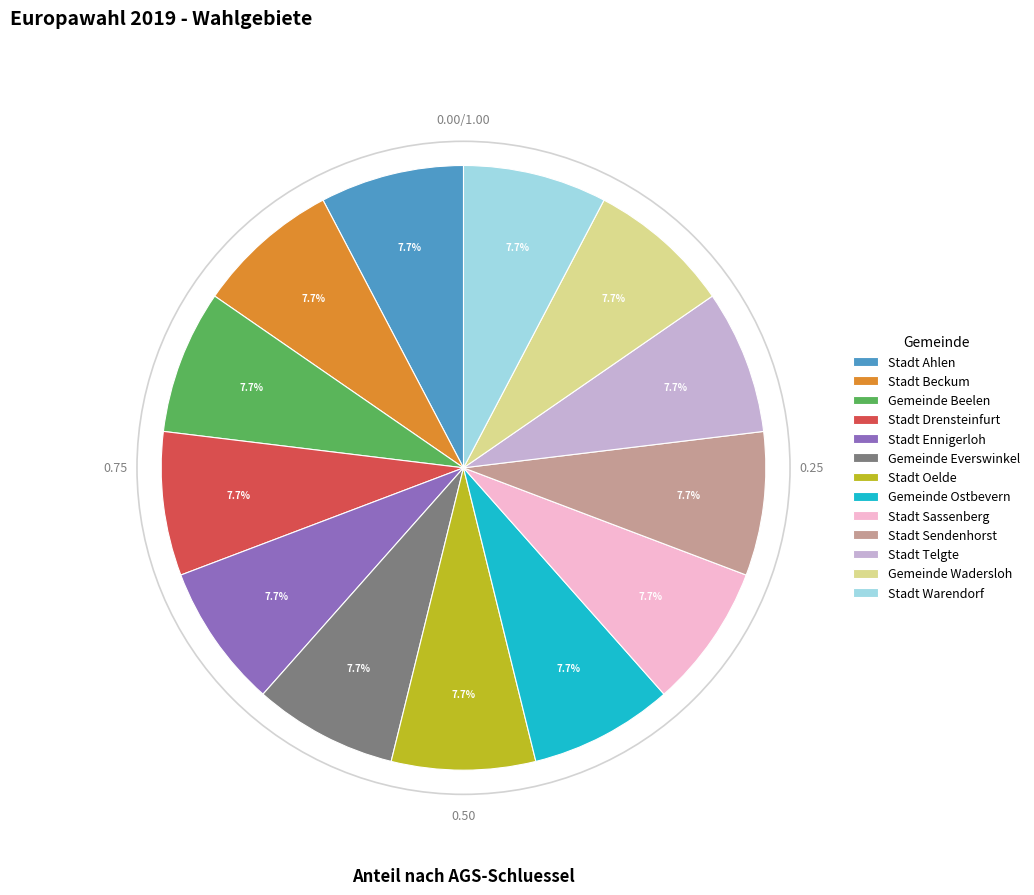

Approximately how many times larger is the value at Stadt Sendenhorst compared to Stadt Oelde?

1.0